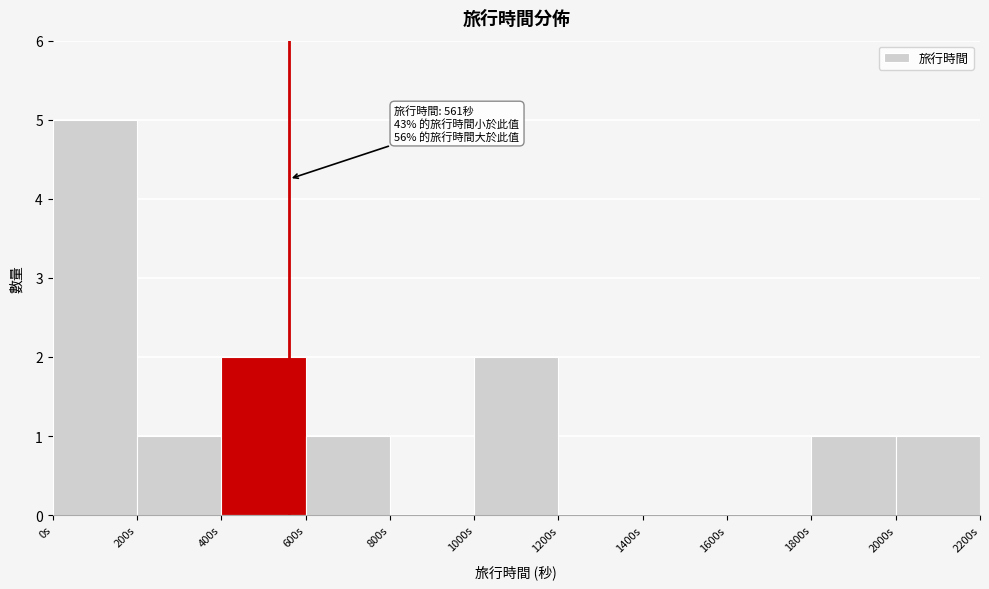

Which range on the x-axis has the tallest bar?

0 to 200